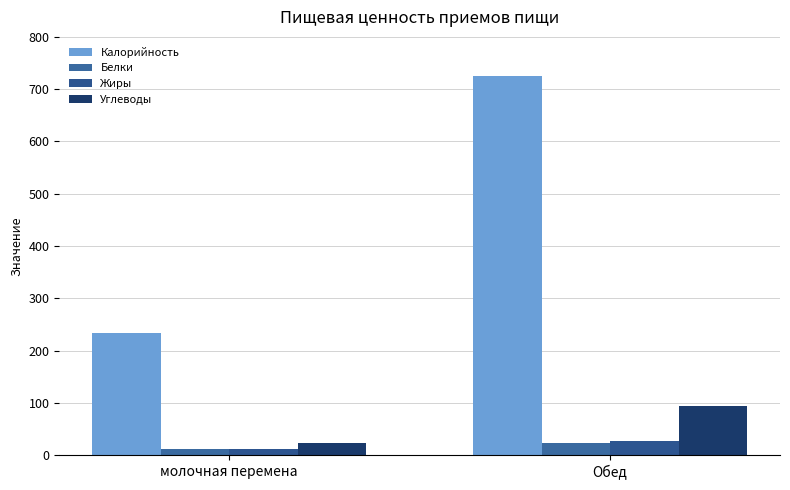

At which category does the chart reach its peak across all series?

Обед